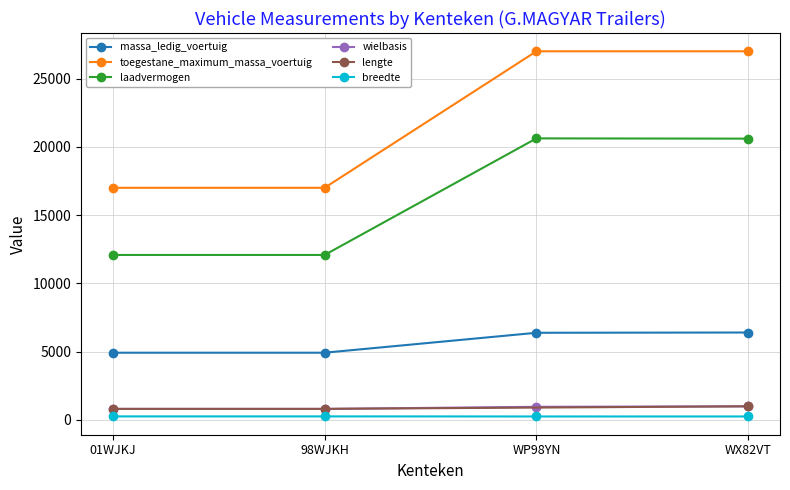

What is the approximate value of toegestane_maximum_massa_voertuig at WP98YN?

27000